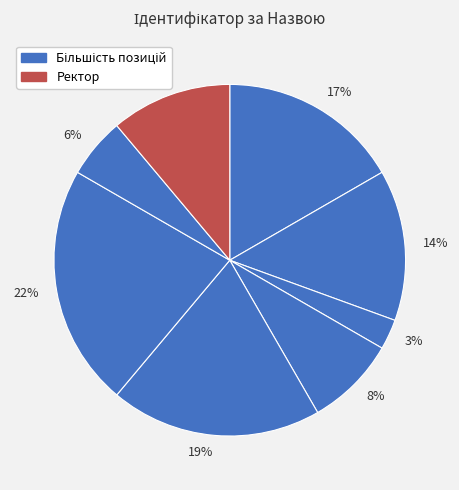

To the nearest percent, what is the average slice percentage?

12%